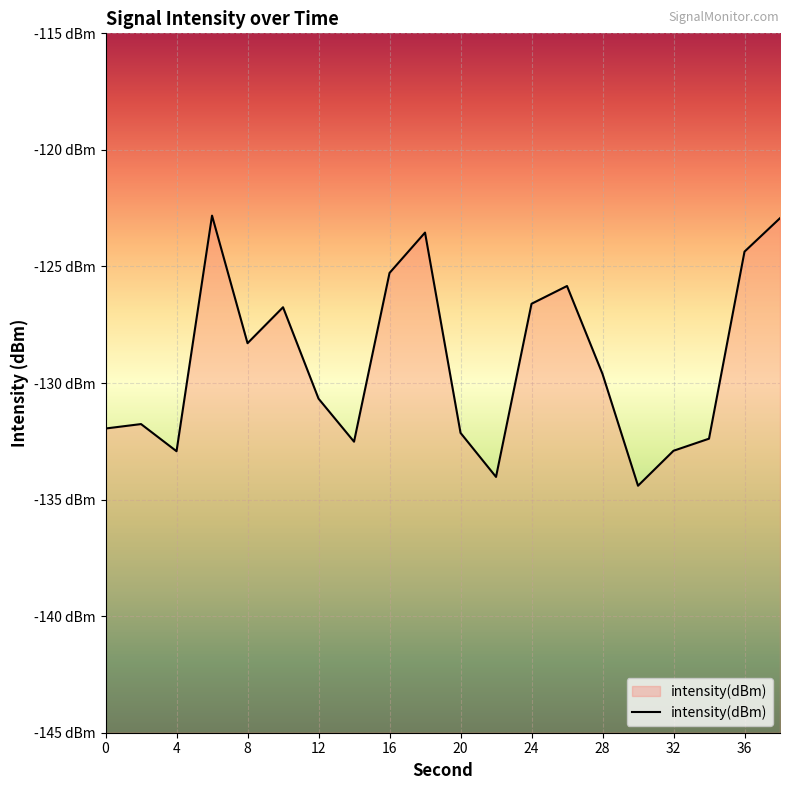

List the labels in order of value, largest first.

6, 38, 18, 36, 16, 26, 24, 10, 8, 28, 12, 2, 0, 20, 34, 14, 32, 4, 22, 30